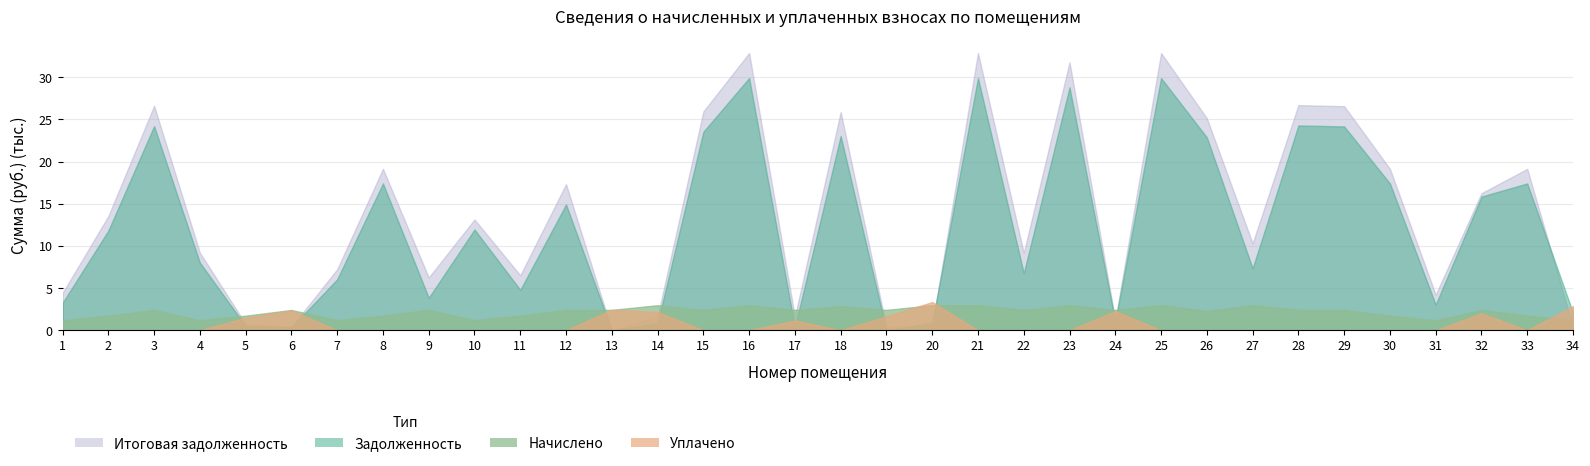

Between 13 and 29, which series saw the biggest shift?

Итоговая задолженность